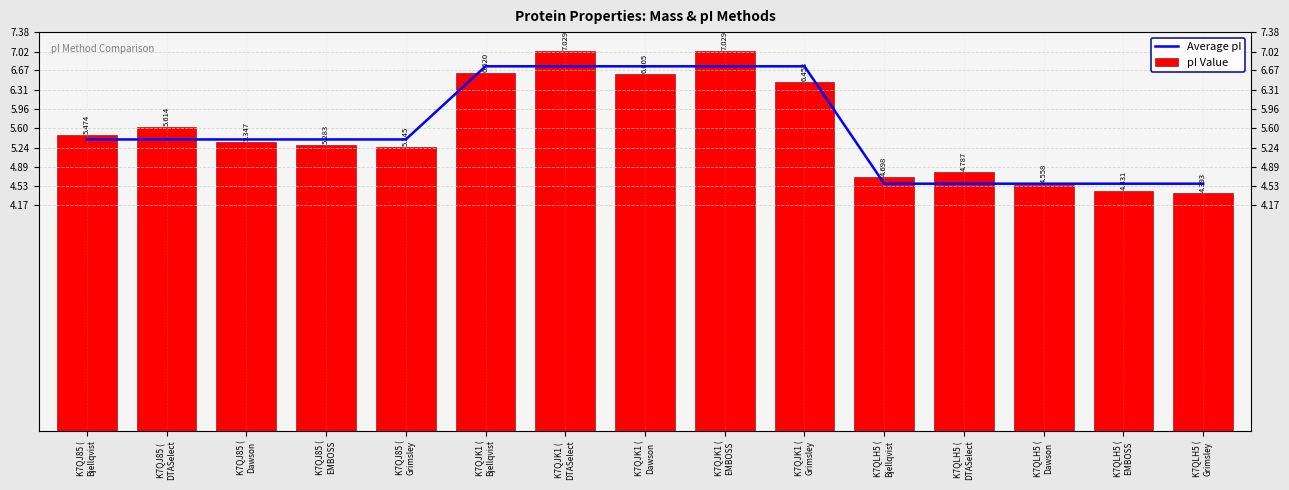

What are all the series names shown in the legend?

Average pI, pI Value